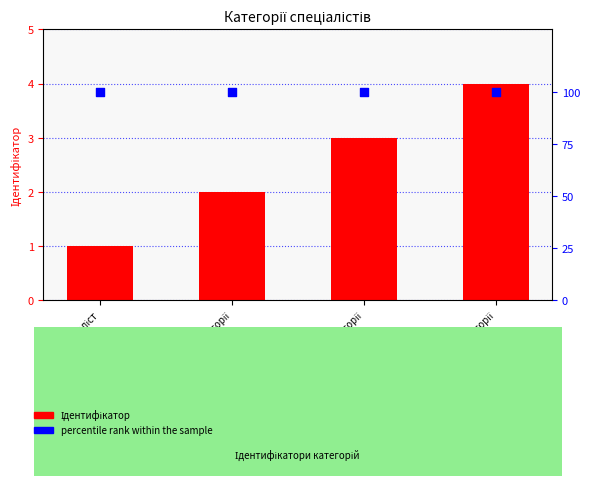

At which category is the sum across all series the highest?

Спеціаліст вищої категорії